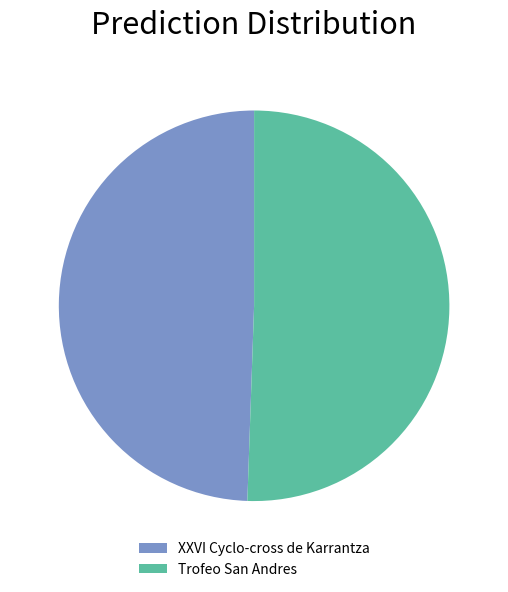

Do XXVI Cyclo-cross de Karrantza and Trofeo San Andres together represent more than half of the pie?

Yes